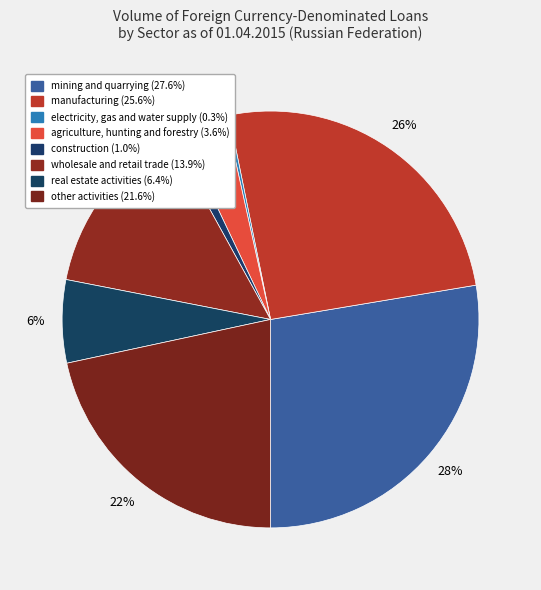

Is it true that real estate activities is 6% of the pie?

True